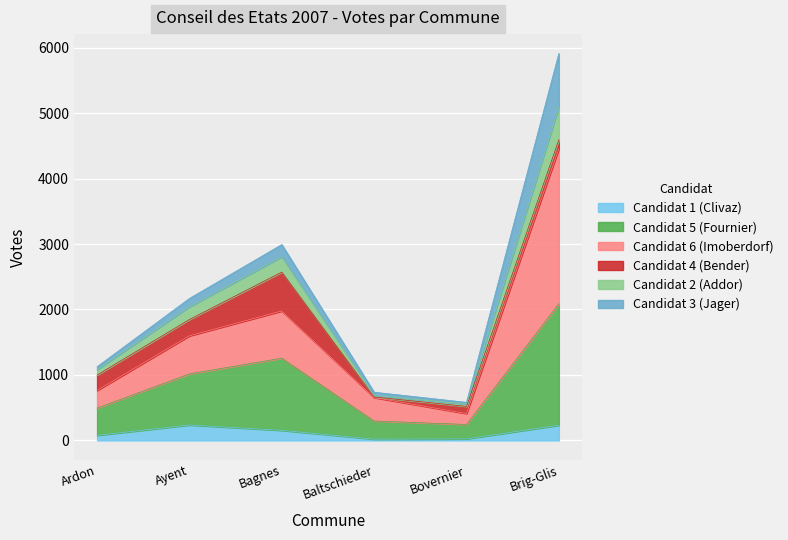

At which category is the sum across all series the highest?

Brig-Glis